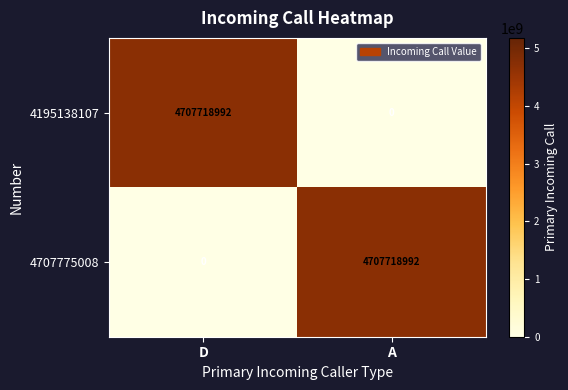

What is the difference between the highest and lowest values at D?

4707718992